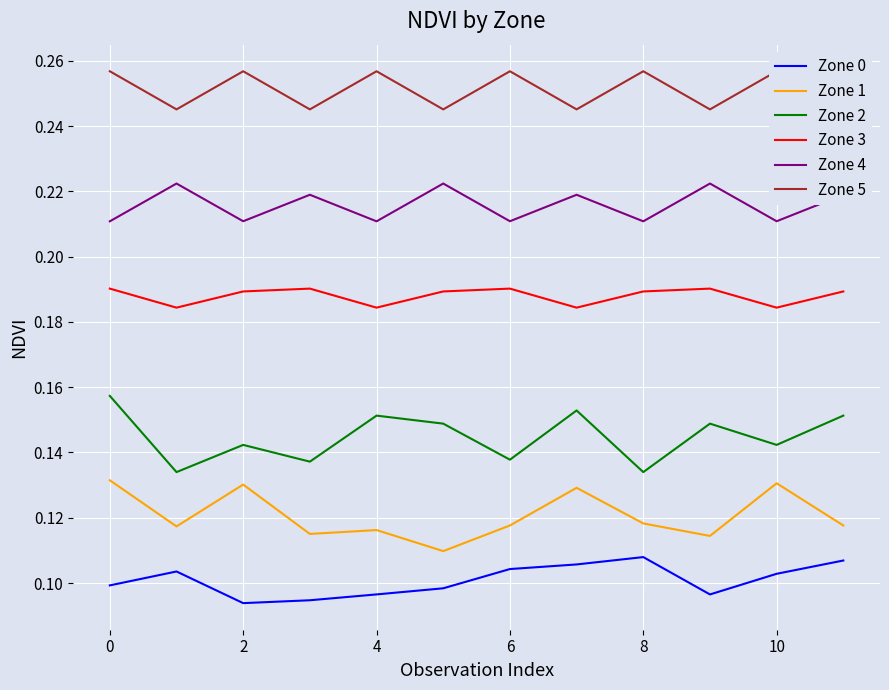

True or false: Zone 1 has a value of 0.0 at 8.

False